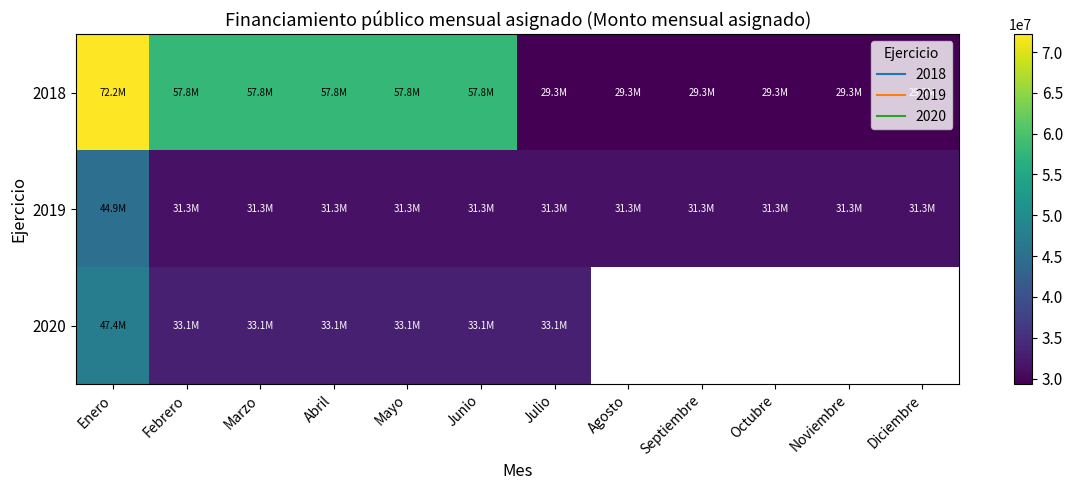

At which category is the sum across all series the highest?

Enero